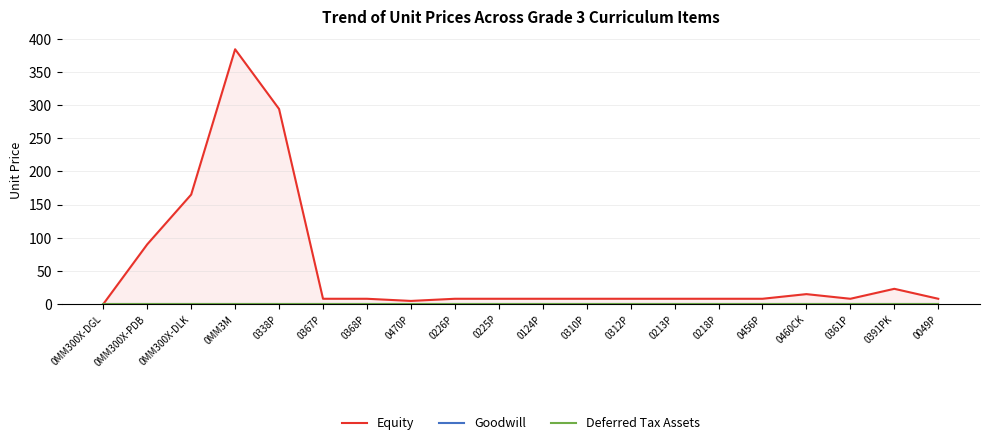

Between 0MM300X-DGL and 0225P, which is larger?

0225P